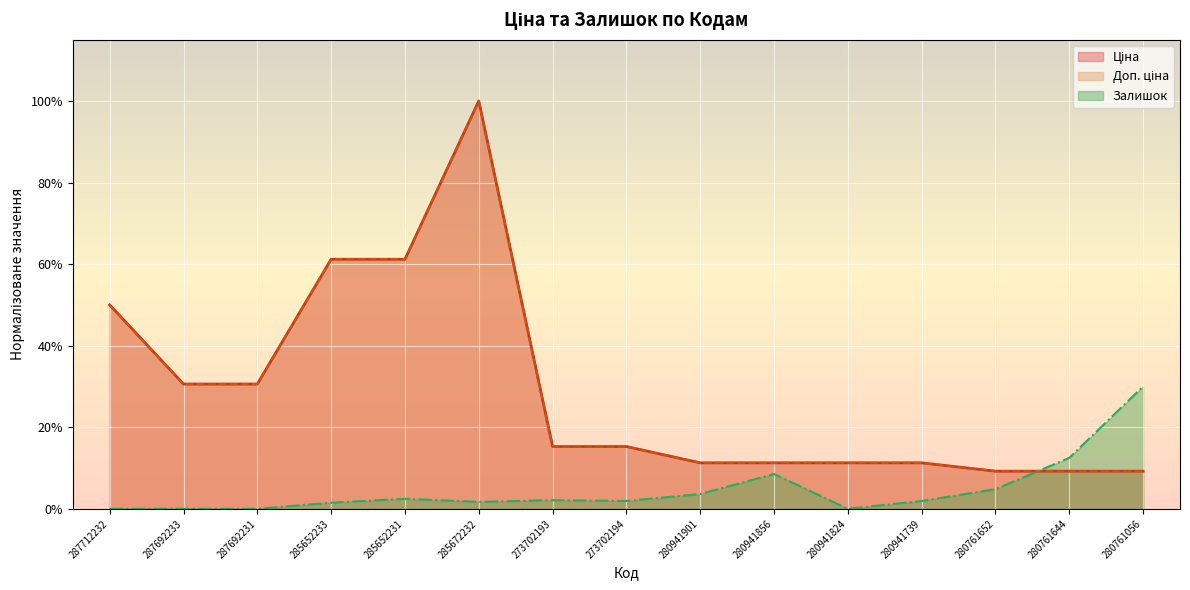

What is the total value across all series at 287692231?

0.6